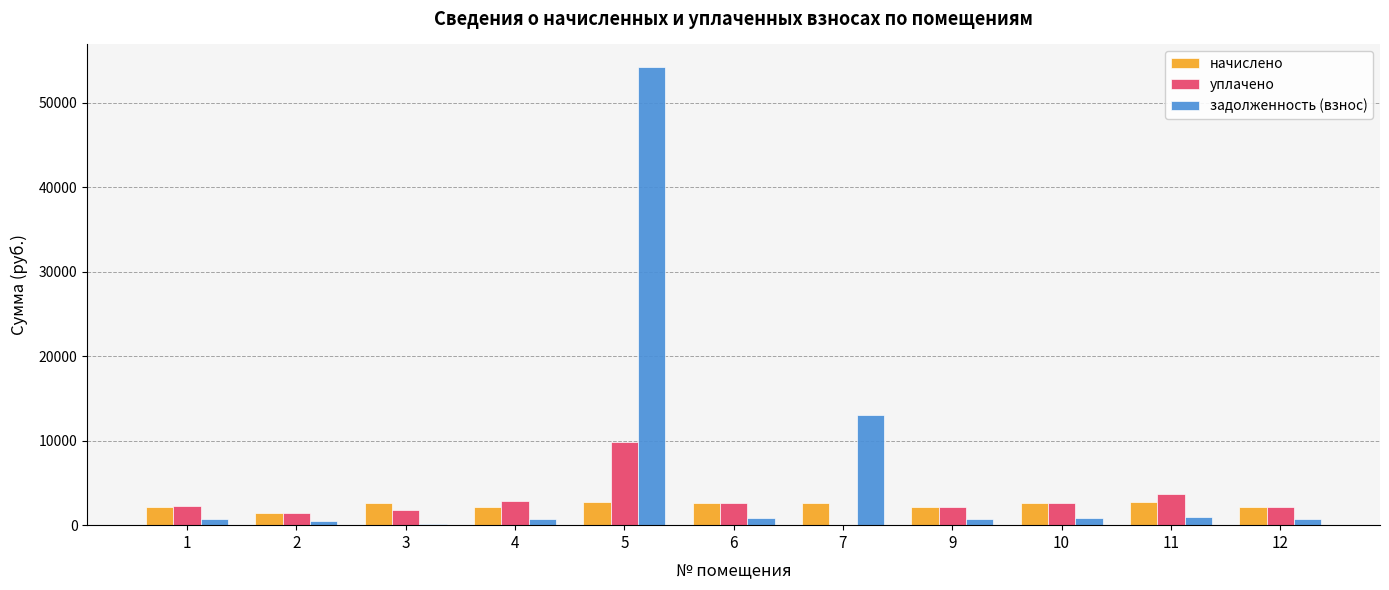

What is the maximum value shown in the chart?

54174.9